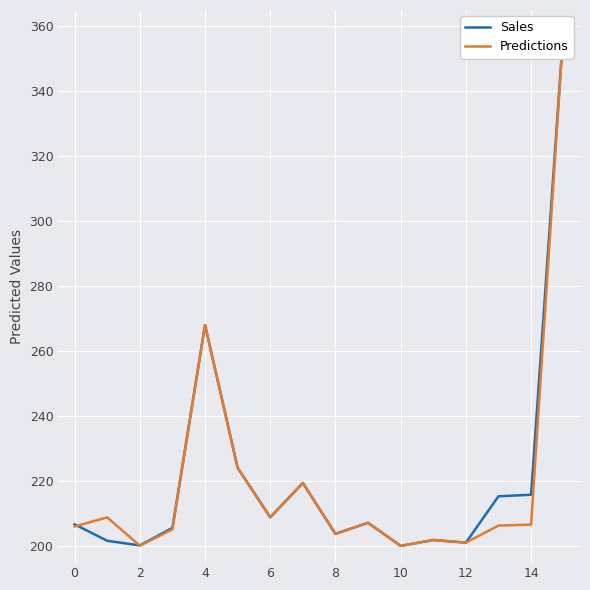

How many data points in Predictions are above 206?

9